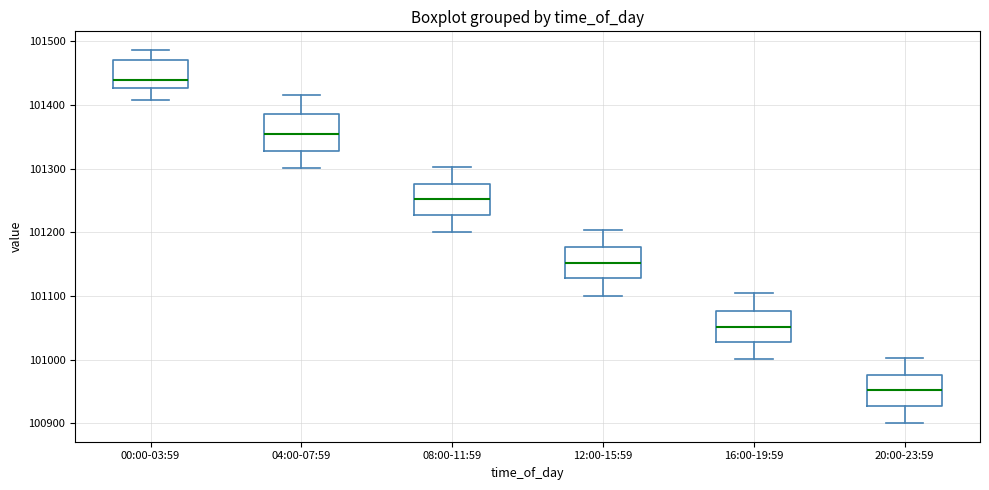

Reading left to right, read every box against the y-axis: the position of its median line, the range the box covers, and the ends of its whiskers. The values are not printed on the chart, so give them approximately, as read against the axis.

00:00-03:59: median 101440, box 101430 to 101470, whiskers 101410 to 101490
04:00-07:59: median 101350, box 101330 to 101390, whiskers 101300 to 101420
08:00-11:59: median 101250, box 101230 to 101280, whiskers 101200 to 101300
12:00-15:59: median 101150, box 101130 to 101180, whiskers 101100 to 101200
16:00-19:59: median 101050, box 101030 to 101080, whiskers 101000 to 101100
20:00-23:59: median 100950, box 100930 to 100980, whiskers 100900 to 101000